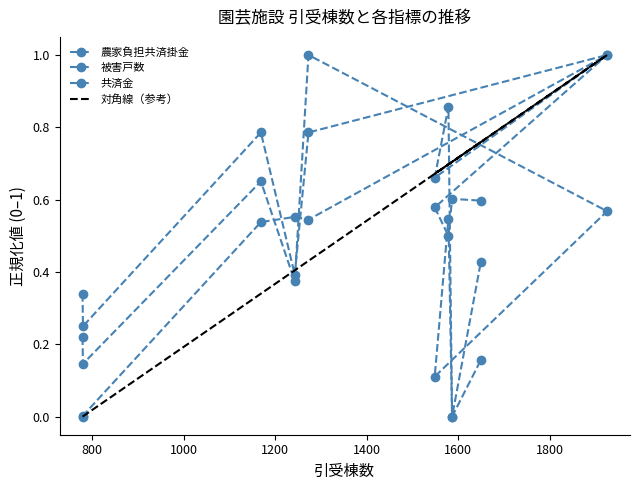

Reading right to left, list all the values displayed in this chart.

農家負担共済掛金: 0.6	0.6	0.5	0.6	1.0	0.5	0.6	0.5	0.0	0.0
被害戸数: 0.4	0.0	0.9	0.7	1.0	0.8	0.4	0.8	0.2	0.3
共済金: 0.2	0.0	0.5	0.1	0.6	1.0	0.4	0.7	0.1	0.2
対角線（参考）: 0.8	0.7	0.7	0.7	1.0	0.4	0.4	0.3	0.0	0.0